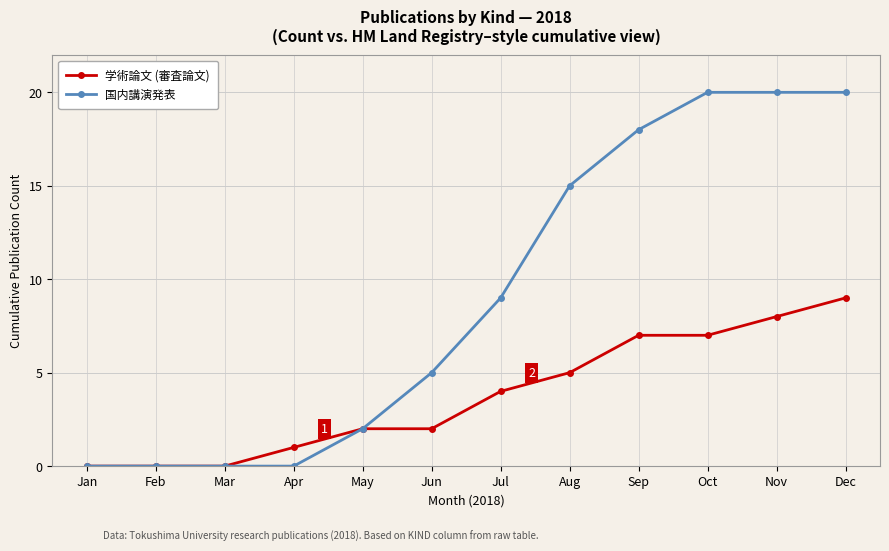

Reading left to right, transcribe all the data shown in this chart.

学術論文 (審査論文): Jan=0	Feb=0	Mar=0	Apr=1	May=2	Jun=2	Jul=4	Aug=5	Sep=7	Oct=7	Nov=8	Dec=9
国内講演発表: Jan=0	Feb=0	Mar=0	Apr=0	May=2	Jun=5	Jul=9	Aug=15	Sep=18	Oct=20	Nov=20	Dec=20